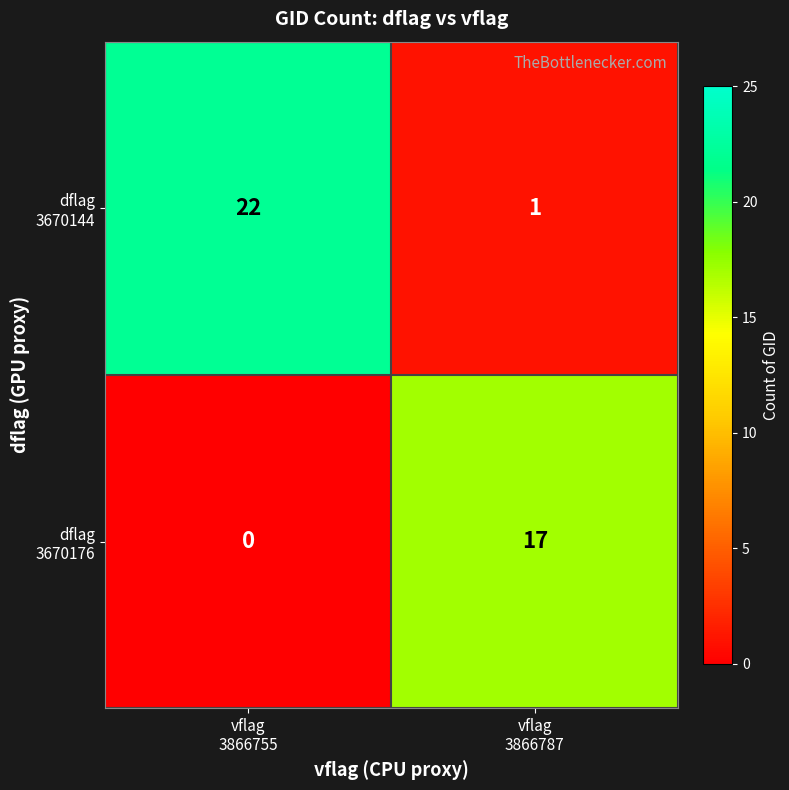

What is the greatest value displayed?

22